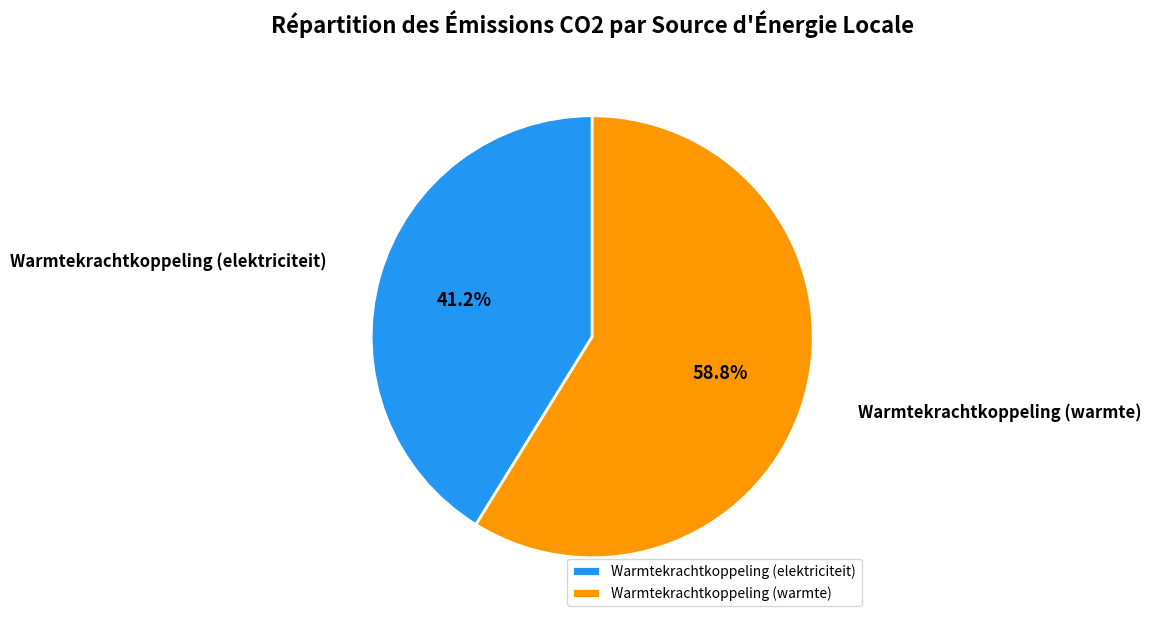

The Warmtekrachtkoppeling (warmte) slice represents 44% of the pie. True or false?

False